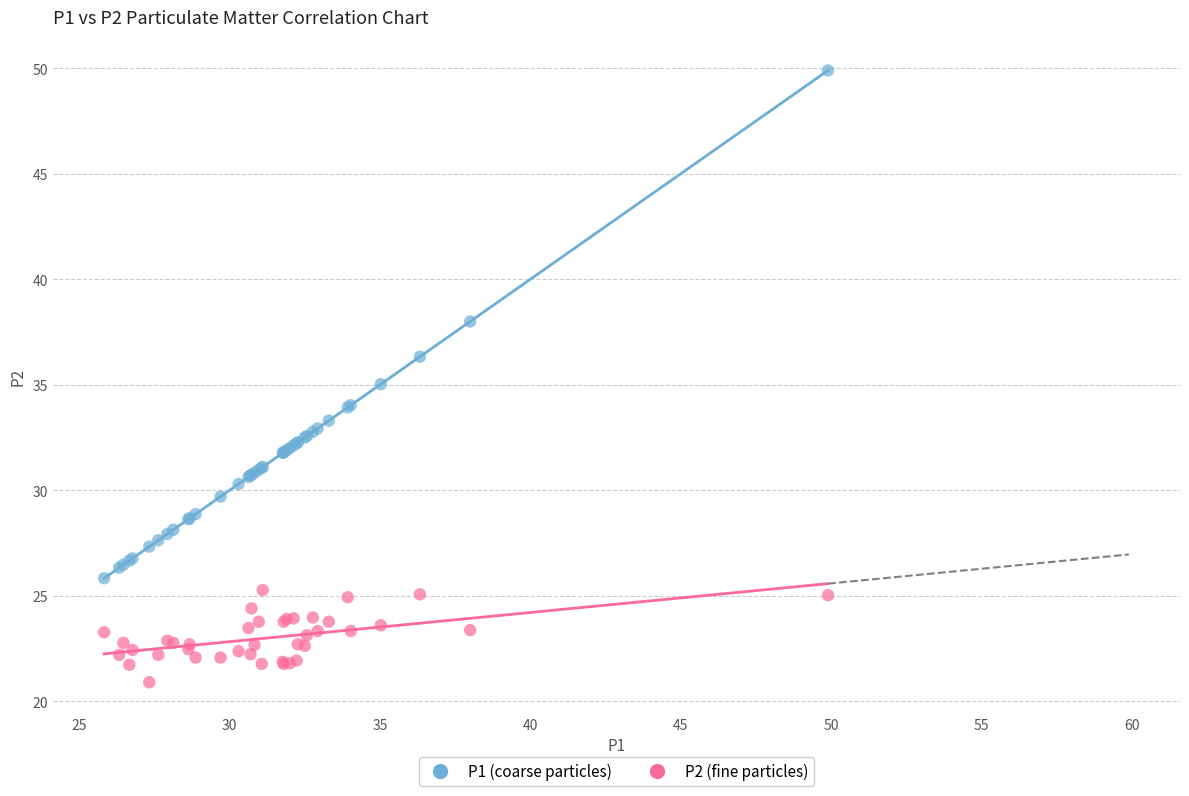

Which series has the largest Y range (max minus min)?

P1 (coarse particles)